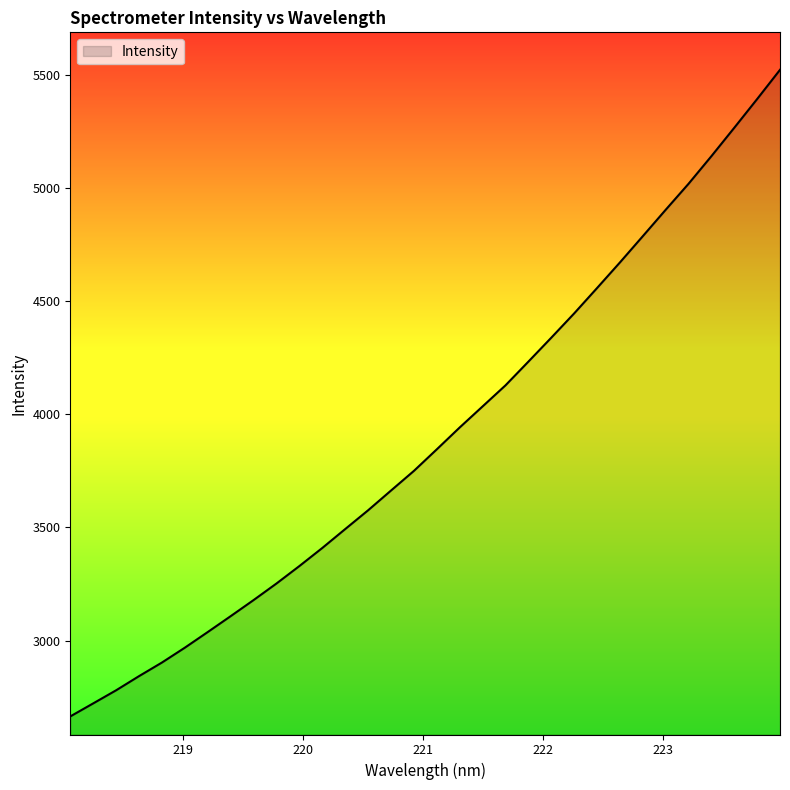

What is the maximum value shown in the chart?

5523.3